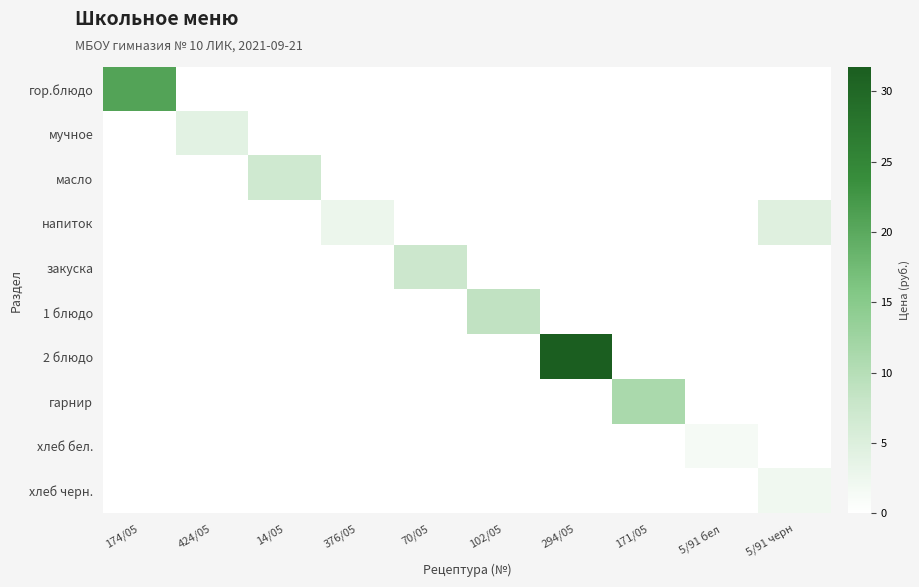

Which series changed the most between 174/05 and 294/05?

2 блюдо